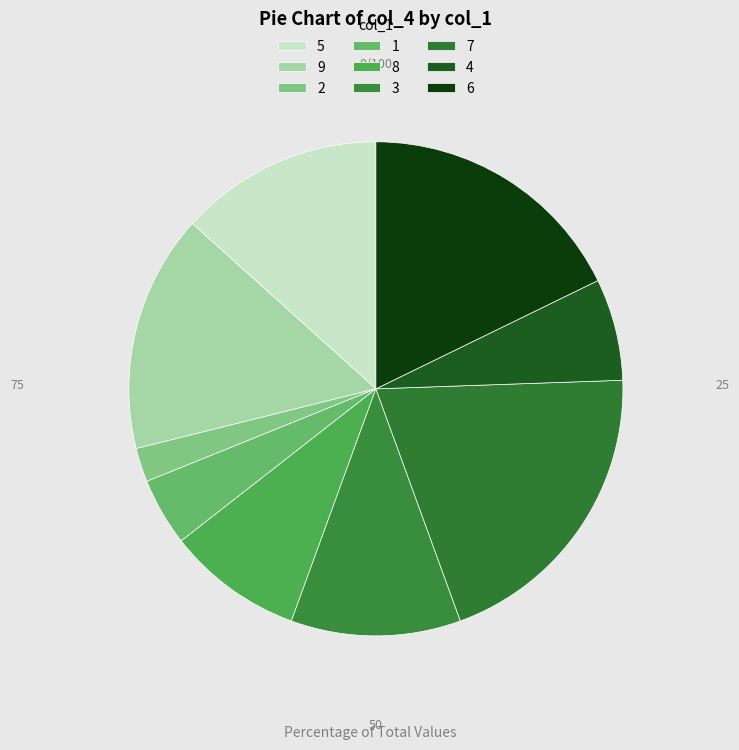

Which slice is the largest?

7